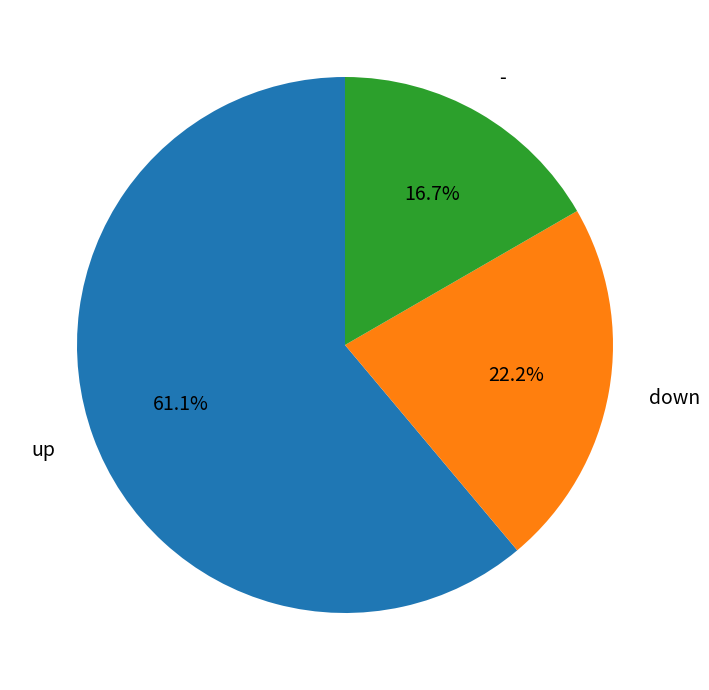

What is the smallest slice in the pie chart?

-